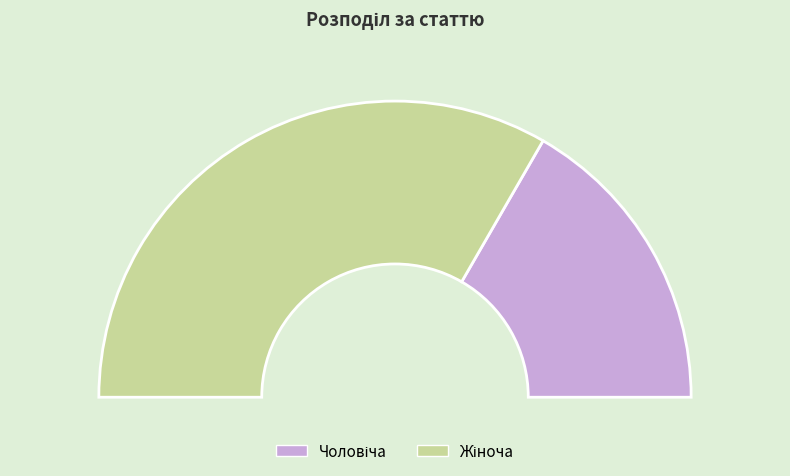

Count the number of slices in the pie.

2